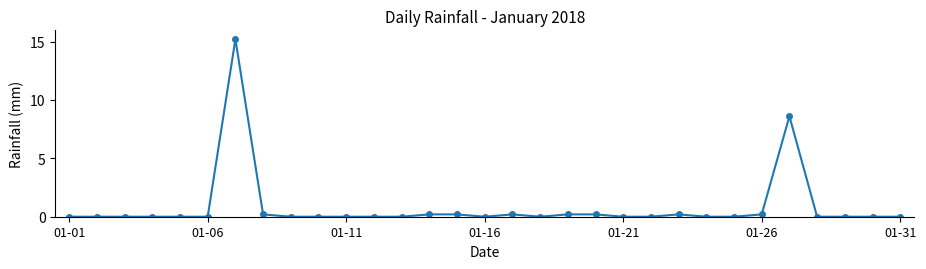

What is the difference between the maximum and second lowest values?

15.2